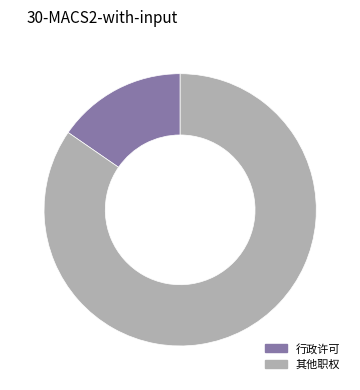

How many segments does this pie chart have?

2